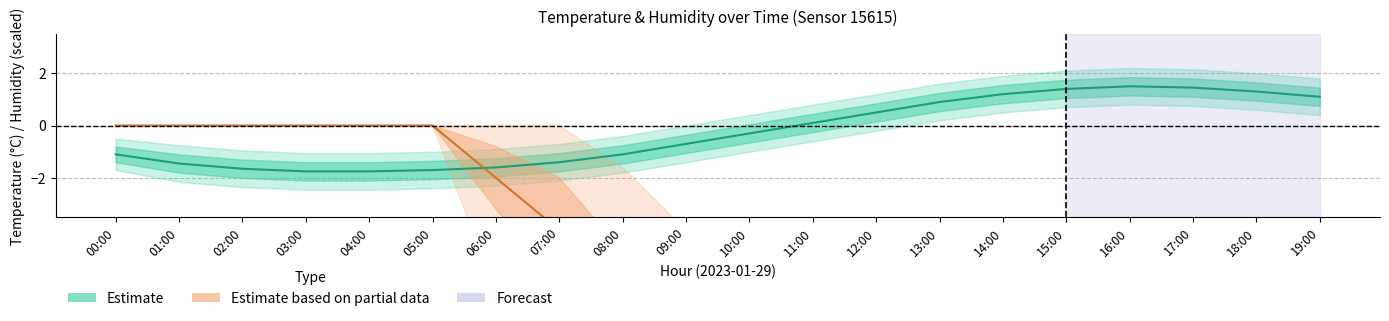

Reading left to right, what are all the values shown in this chart?

temperature: -1.1	-1.4	-1.6	-1.8	-1.8	-1.7	-1.6	-1.4	-1.1	-0.7	-0.3	0.1	0.5	0.9	1.2	1.4	1.5	1.4	1.3	1.1
humidity: 0.0	0.0	0.0	0.0	0.0	0.0	-2.0	-4.0	-8.0	-12.0	-16.0	-20.0	-24.0	-28.0	-32.0	-34.0	-36.0	-36.0	-34.0	-32.0